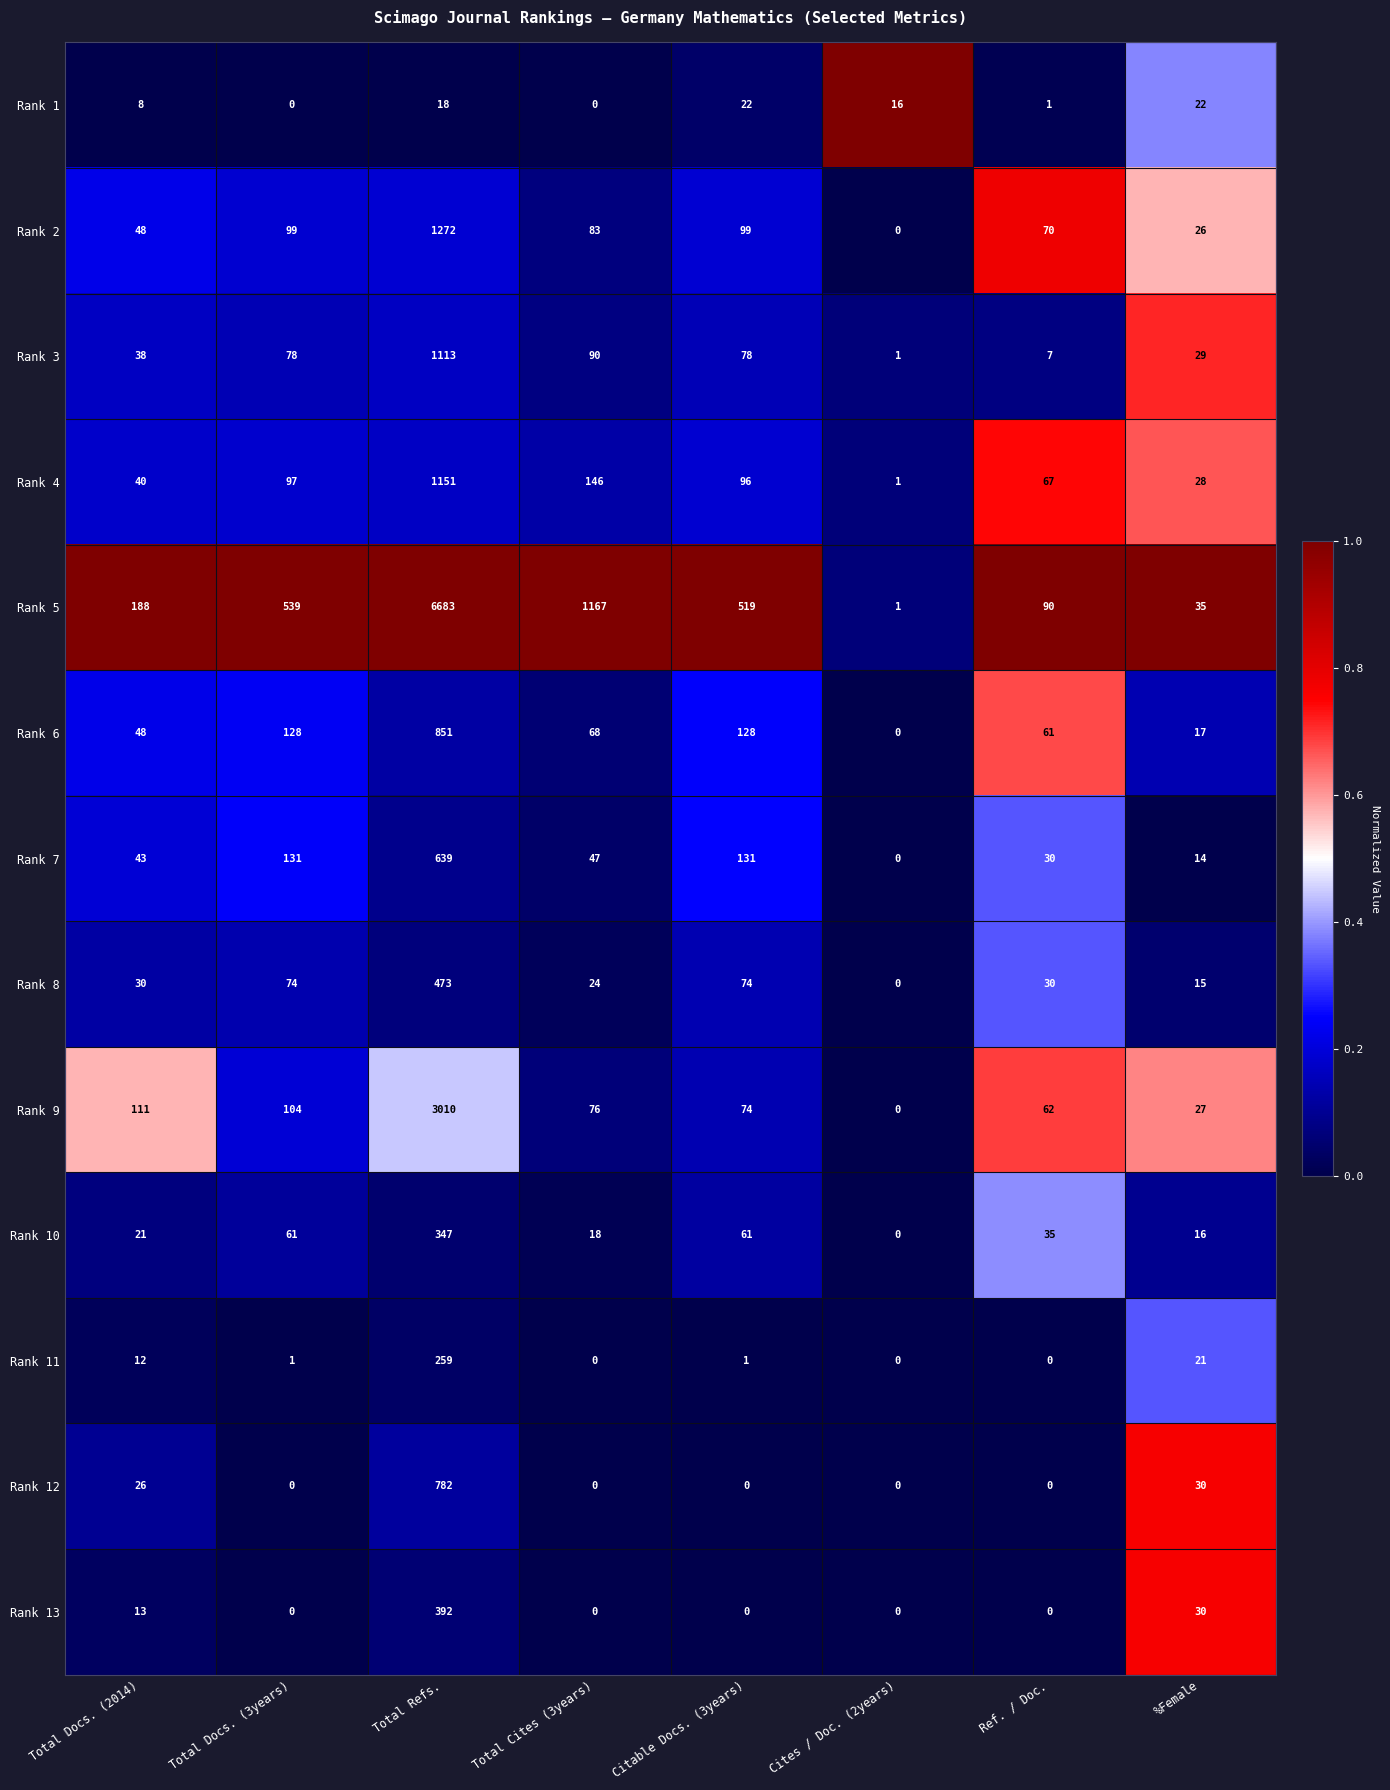

What is the difference between the maximum and minimum values in the Rank 9 series?

3010